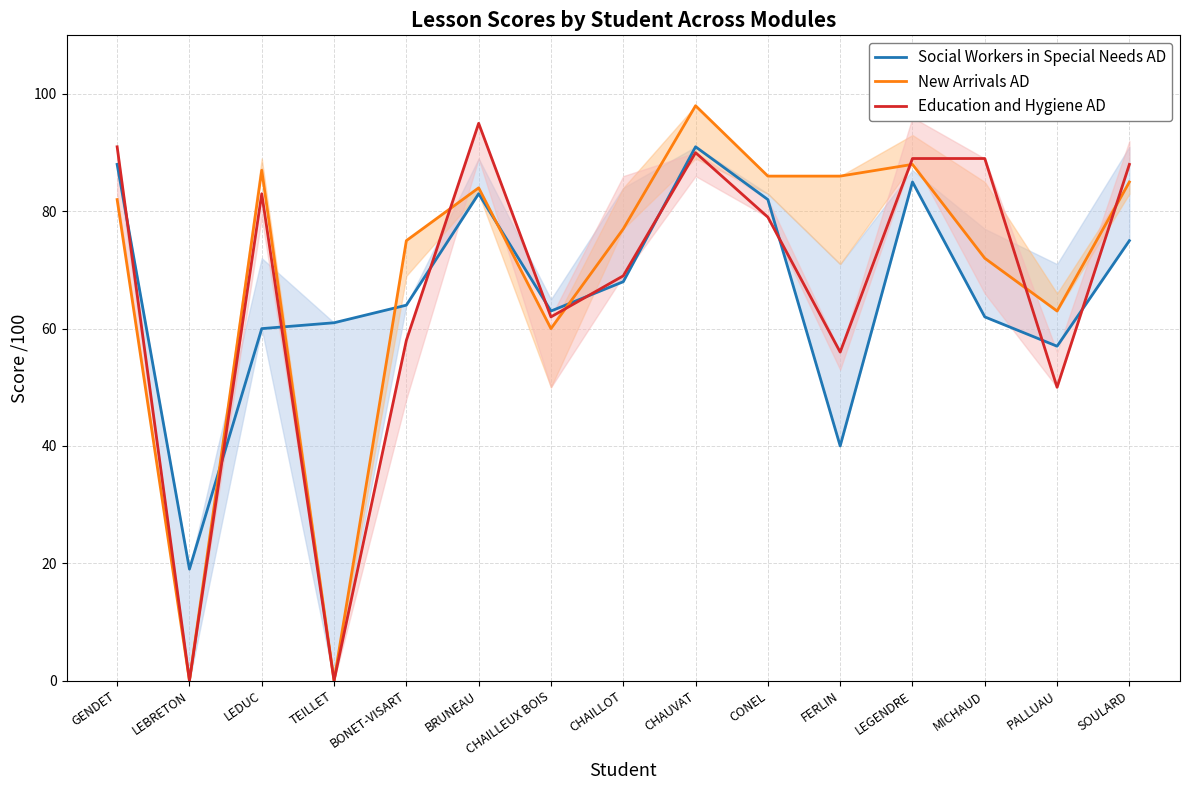

Does the chart display data point markers on the line(s)?

No